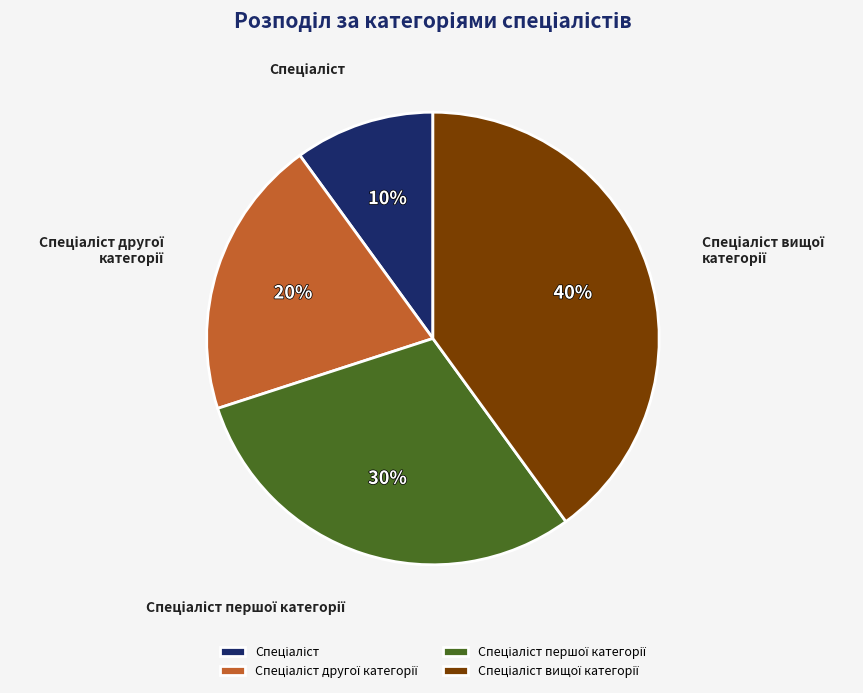

Is there a majority slice in this chart?

No